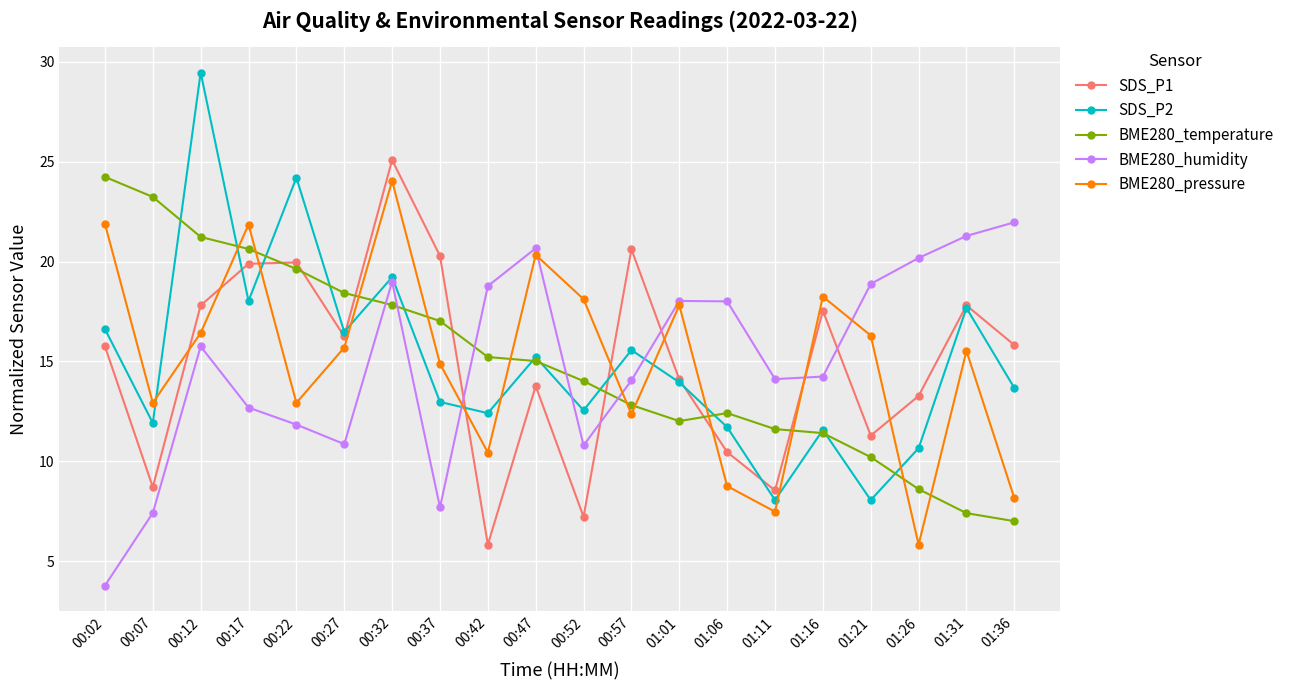

What position from the left is 01:16?

16